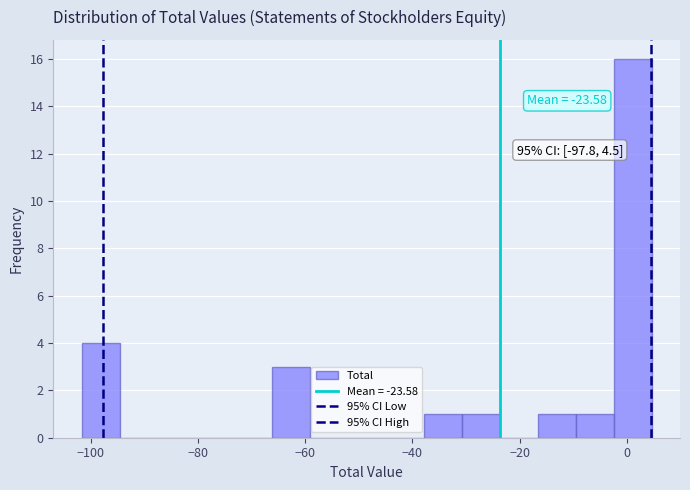

Around what value on the x-axis is the tallest bar? Give the approximate position of its centre, as read against the axis.

2